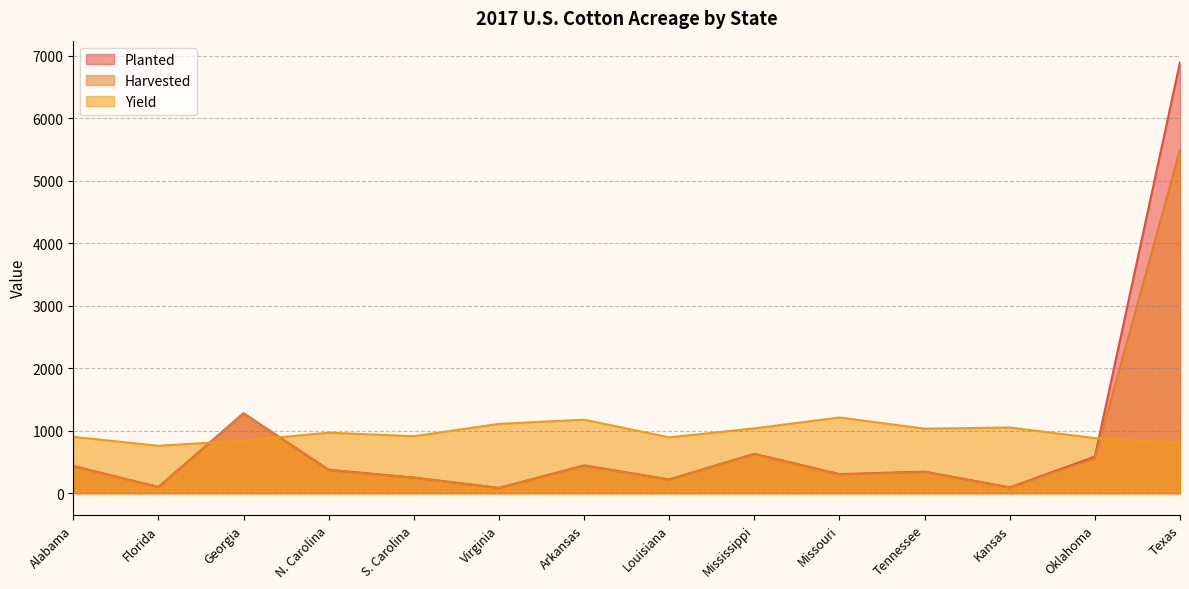

Where is Planted nearest to the value 3492?

Georgia